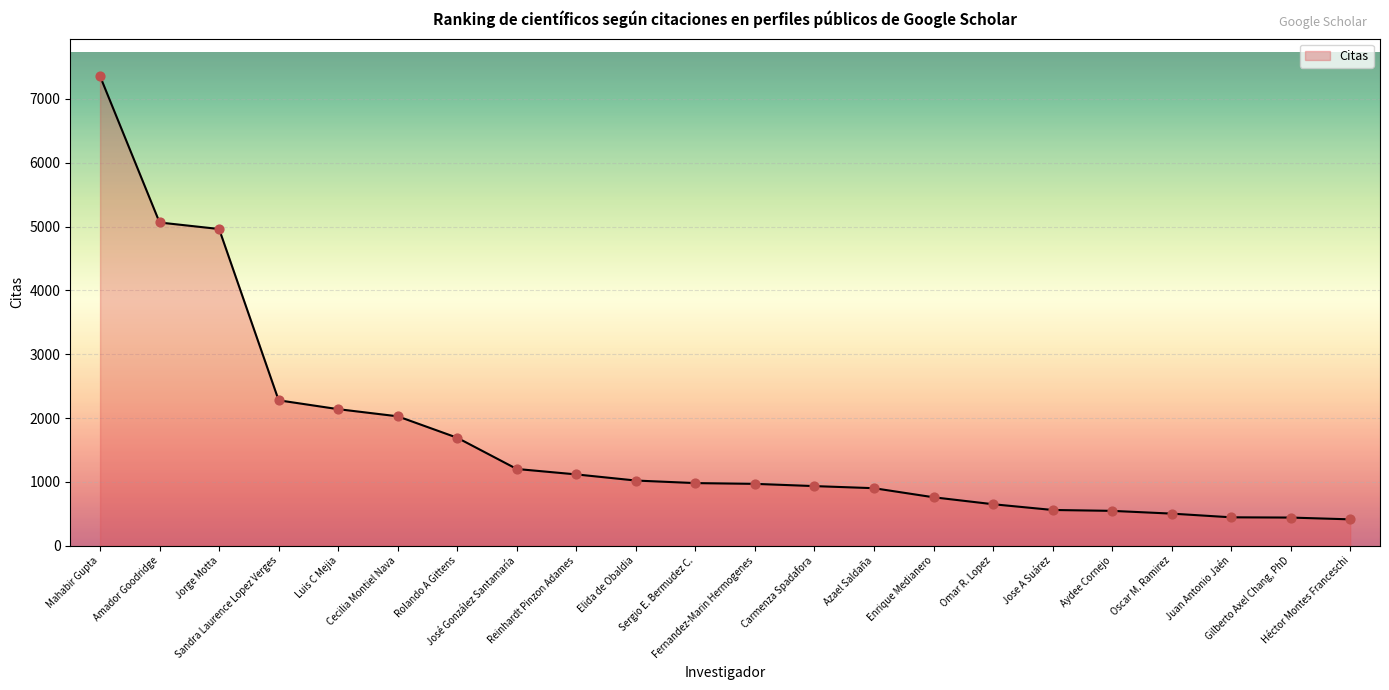

Approximately how many times larger is the value at Mahabir Gupta compared to Fernandez-Marin Hermogenes?

7.6